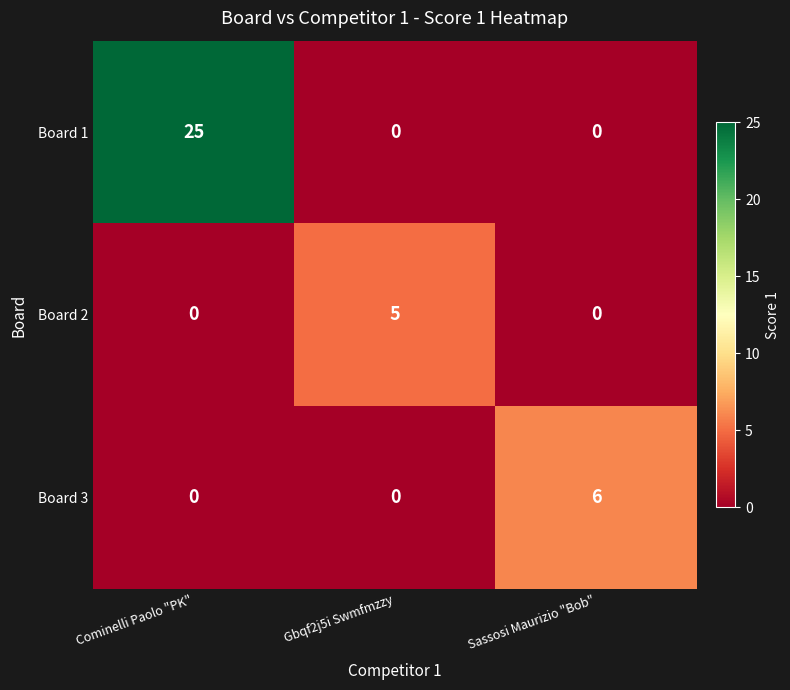

At which category does the chart reach its peak across all series?

Cominelli Paolo "PK"